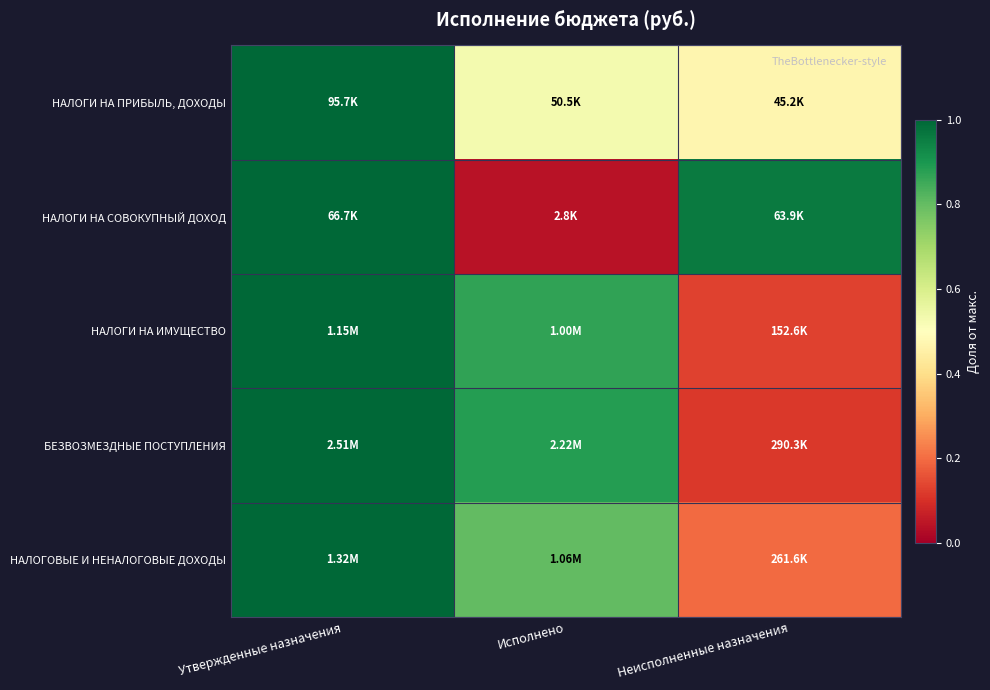

At which category is the sum across all series the highest?

Утвержденные назначения